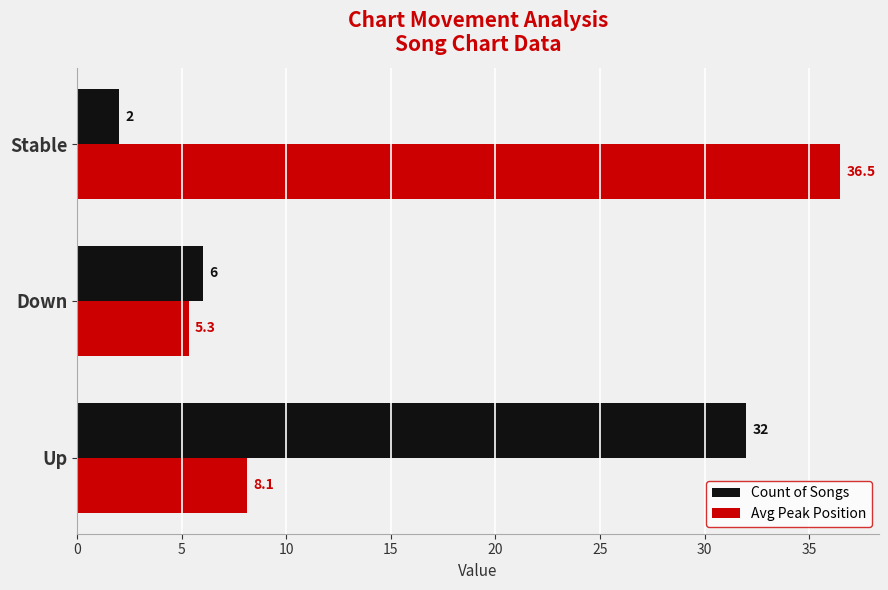

The value of Avg Peak Position at Up is 3.9. True or false?

False